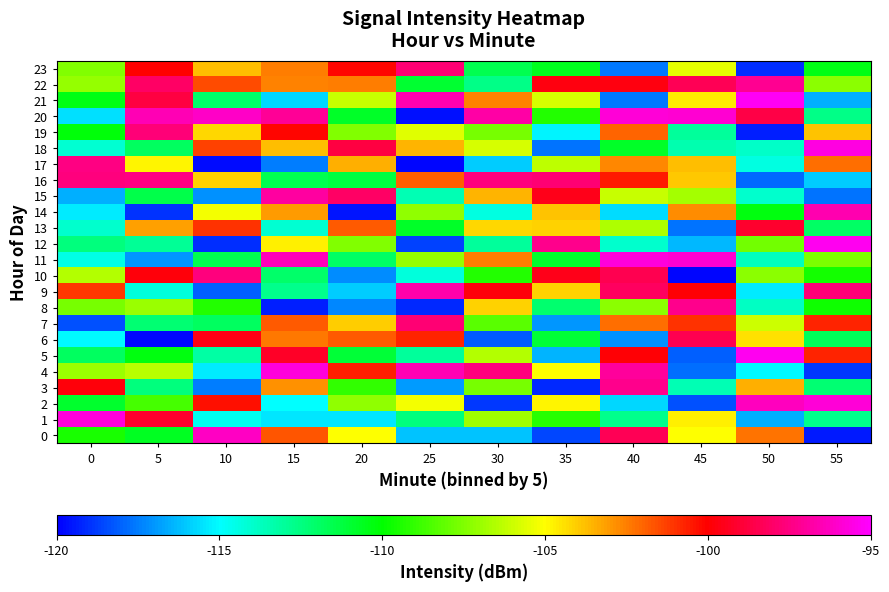

Rank the series at 50 from highest to lowest value.

21, 5, 2, 22, 20, 13, 0, 3, 6, 7, 10, 12, 14, 11, 8, 18, 15, 17, 4, 9, 1, 16, 23, 19